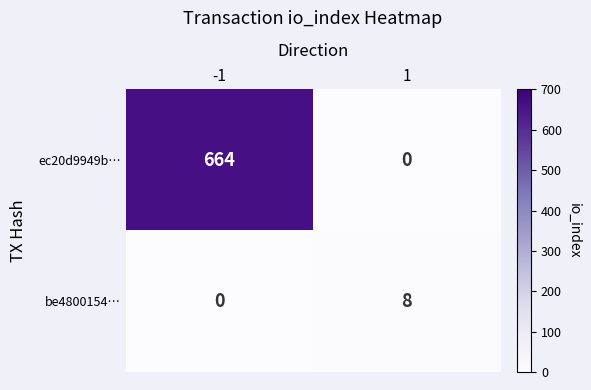

At which category does the chart reach its peak across all series?

-1